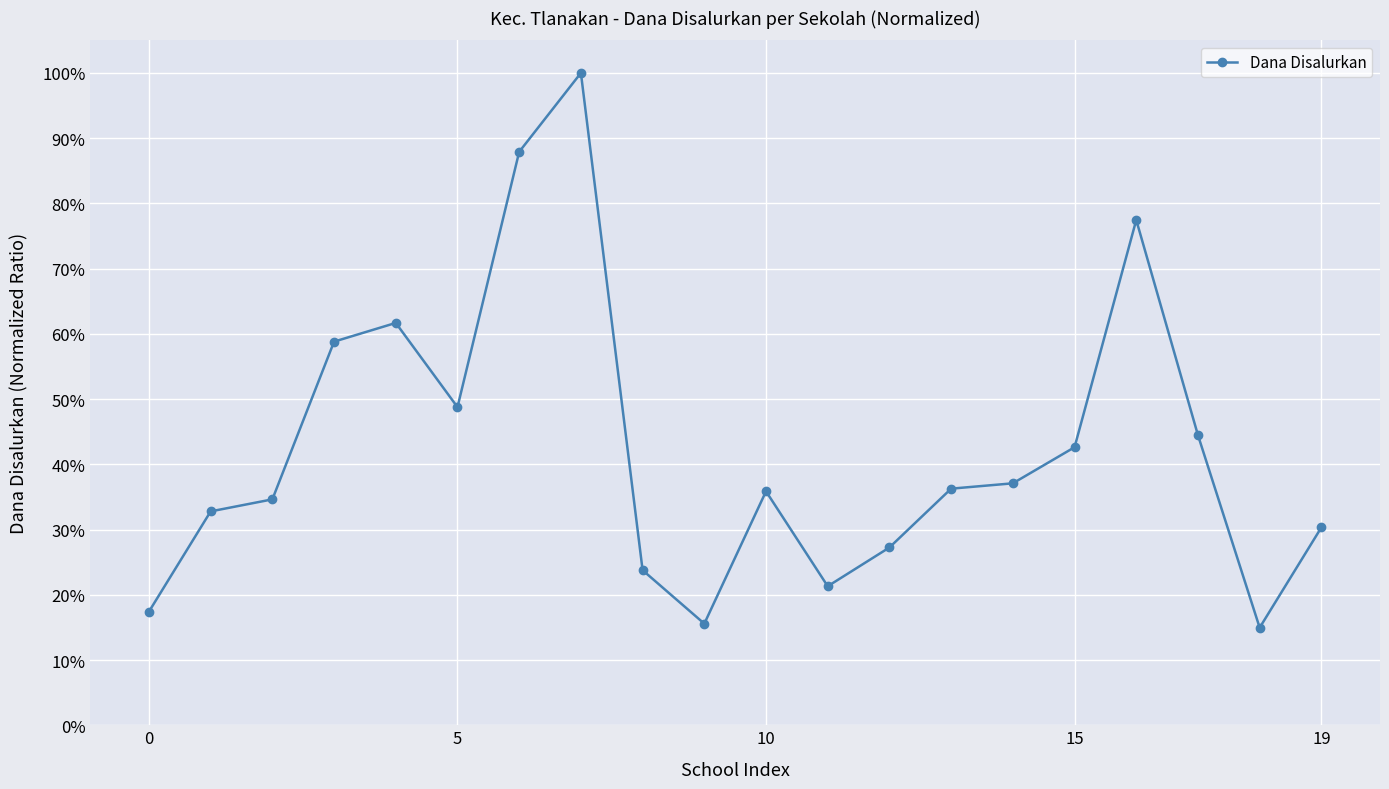

How many points are higher than both their immediate neighbors (excluding endpoints)?

4